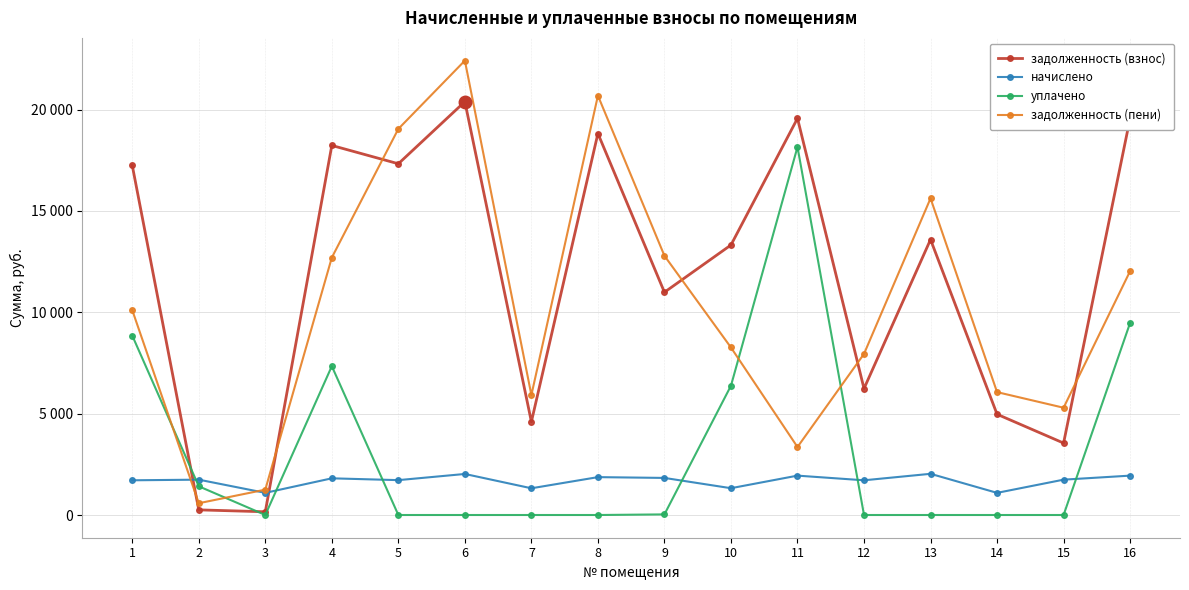

What are all the series names shown in the legend?

задолженность (взнос), начислено, уплачено, задолженность (пени)